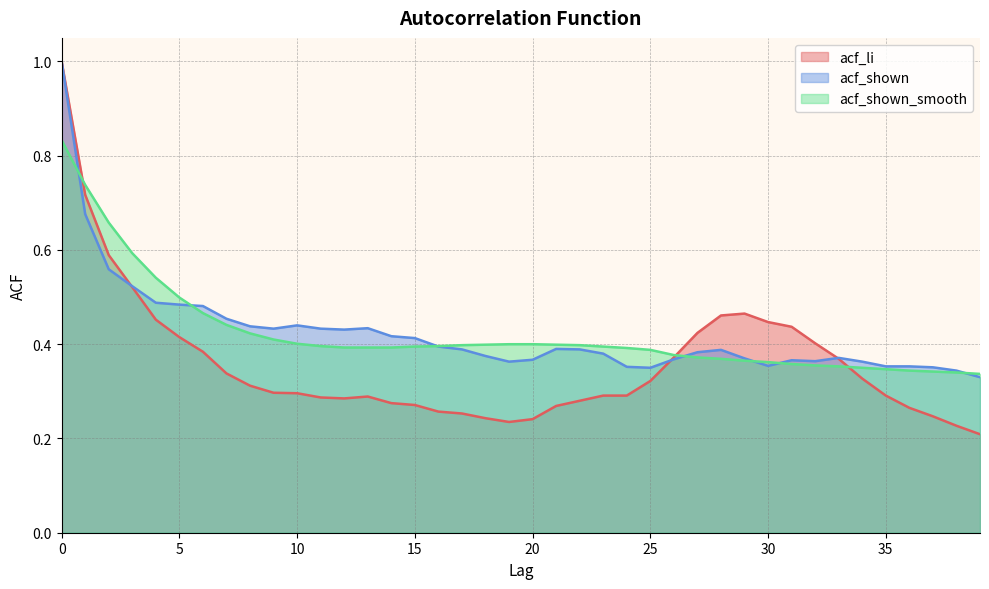

At which label does acf_shown_smooth reach its minimum?

39